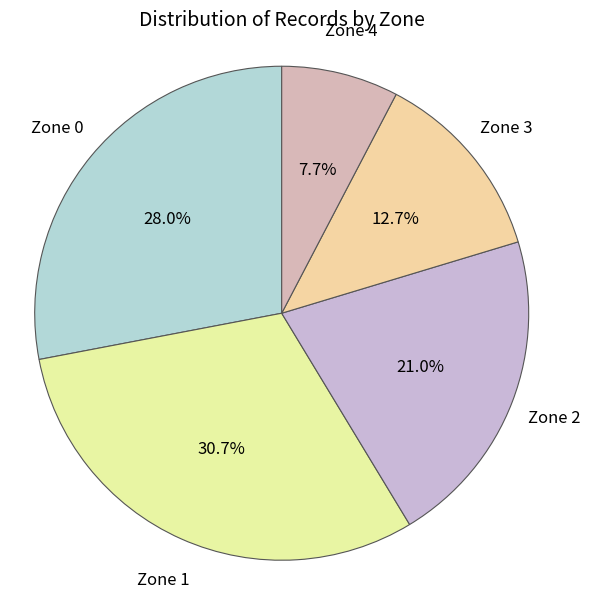

Count the number of slices in the pie.

5